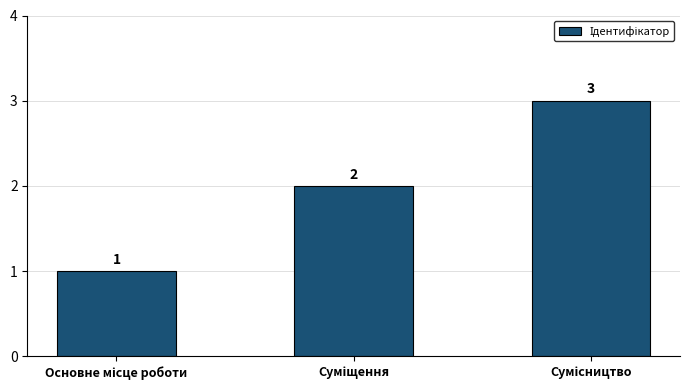

How many series are shown in this chart?

1